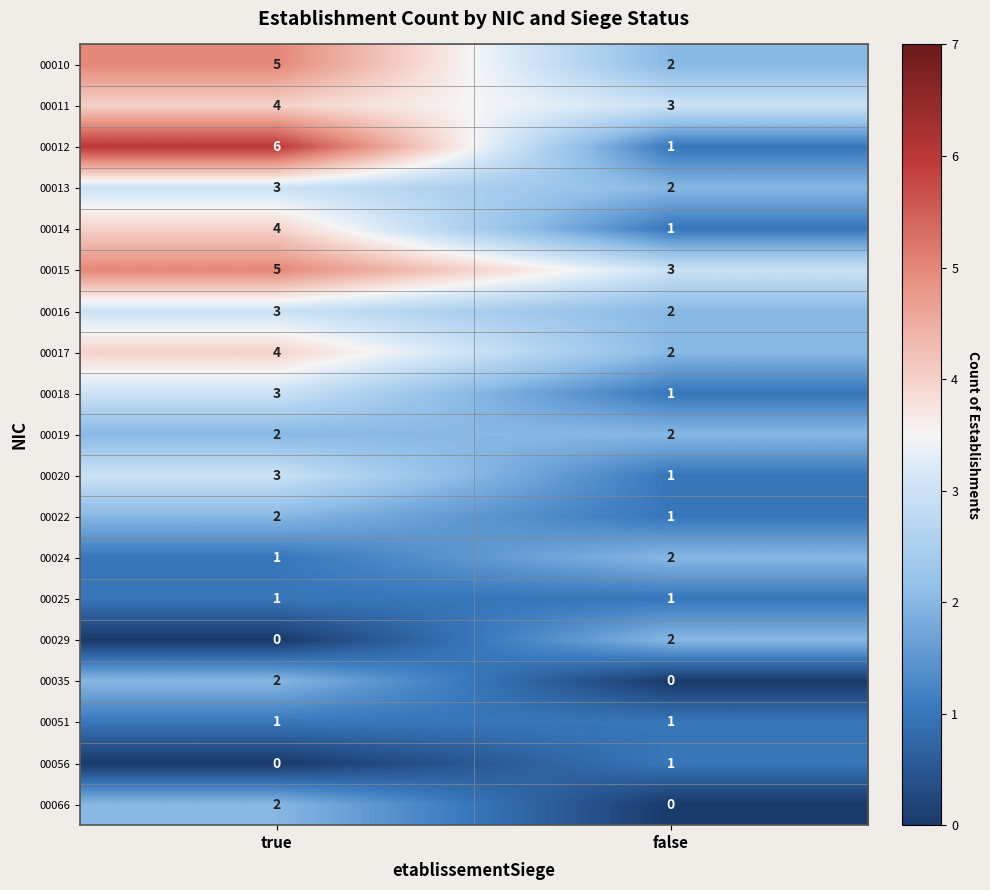

Which series has the widest spread of values?

00012